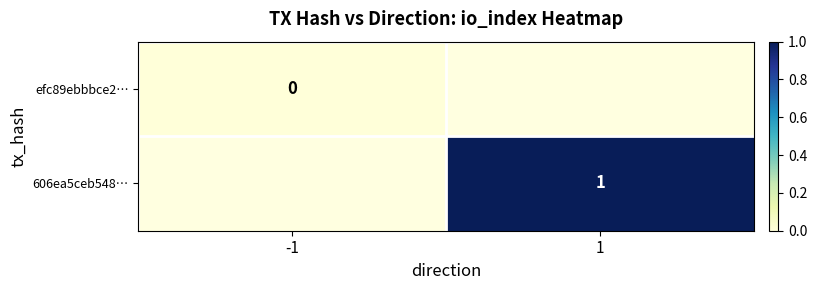

What is the maximum value shown in the chart?

1.0